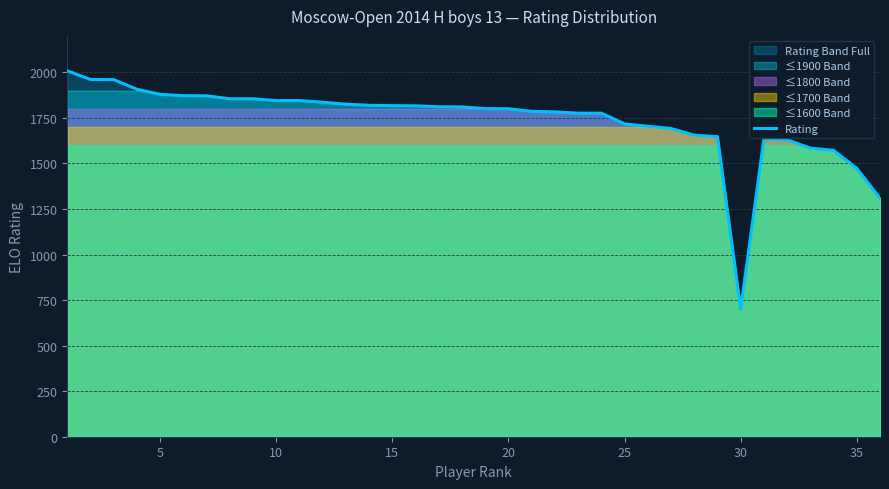

Reading right to left, list all the values displayed in this chart.

1309	1473	1572	1584	1630	1634	700	1647	1655	1692	1704	1717	1776	1776	1783	1786	1800	1801	1810	1811	1816	1817	1819	1825	1836	1845	1845	1855	1855	1871	1872	1879	1907	1960	1961	2008